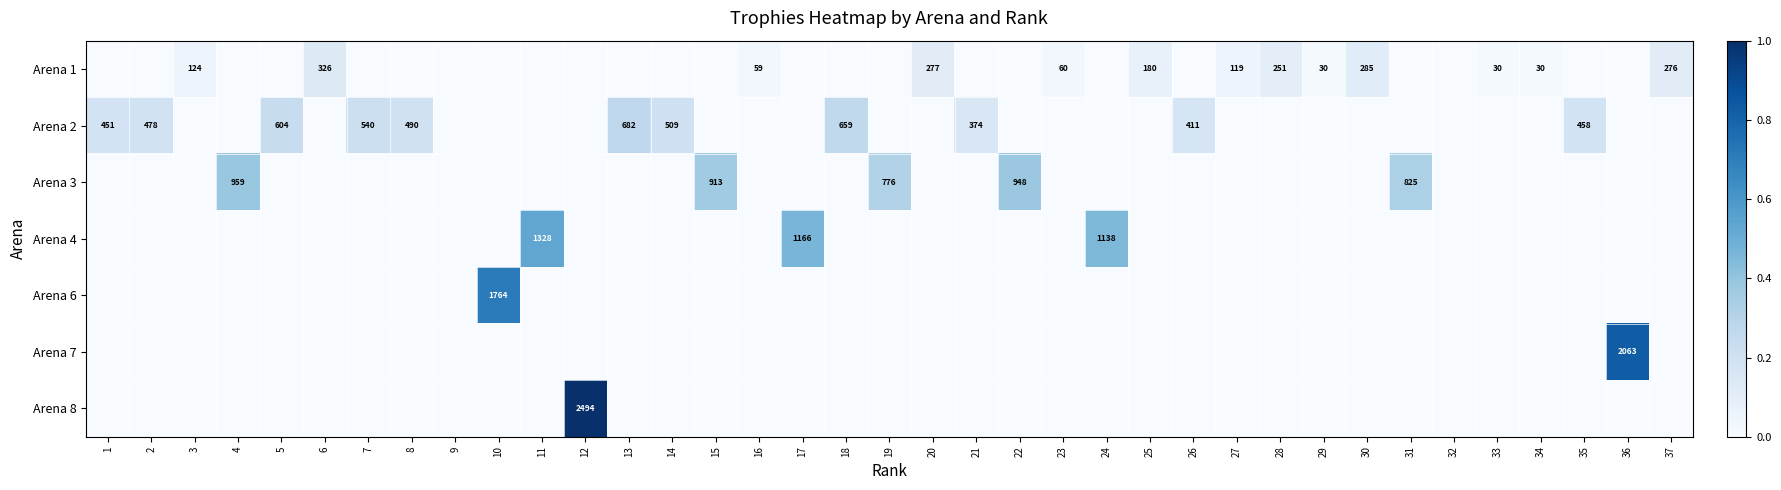

Is it true that Arena 1 equals 276 at 37?

True